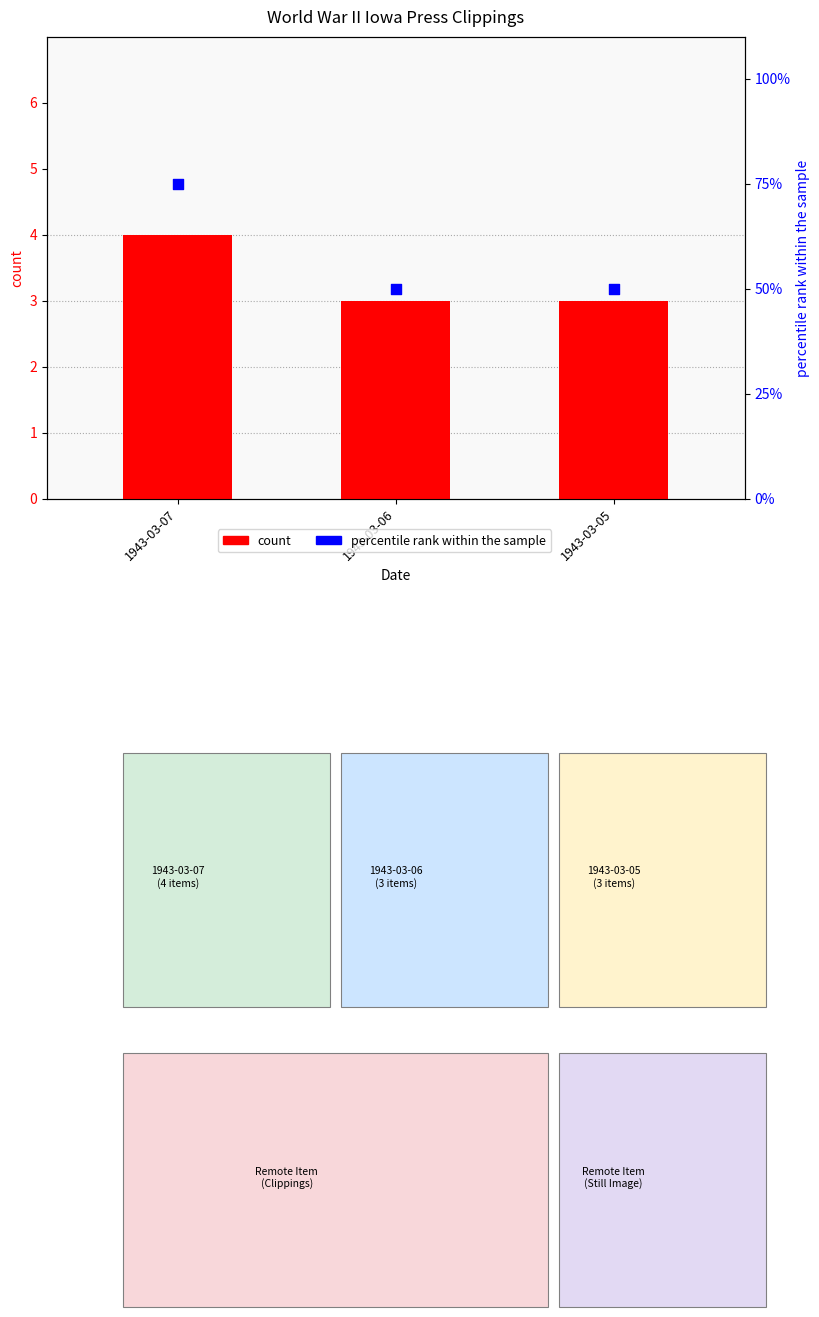

Which series has the widest spread of Y values?

percentile rank within the sample